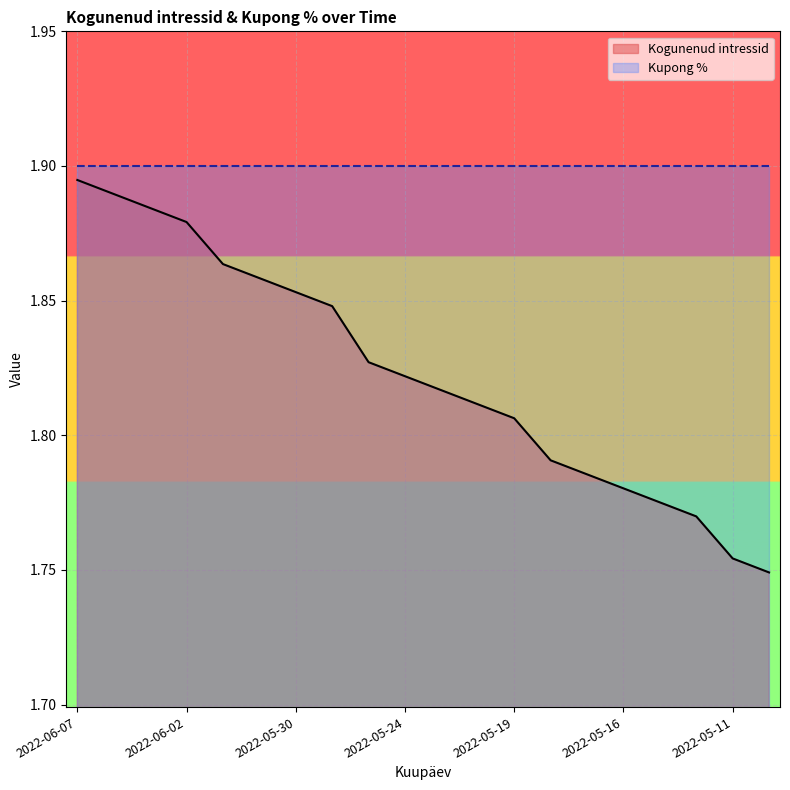

True or false: the data shows 1.8 at 2022-05-24.

True